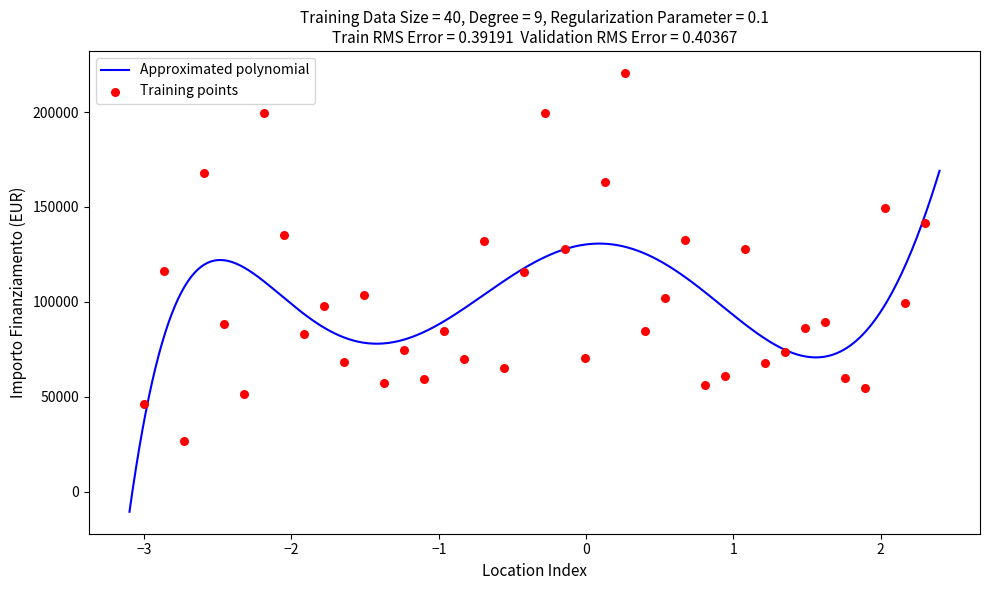

What is the lowest value of the Approximated polynomial series?

-10626.3